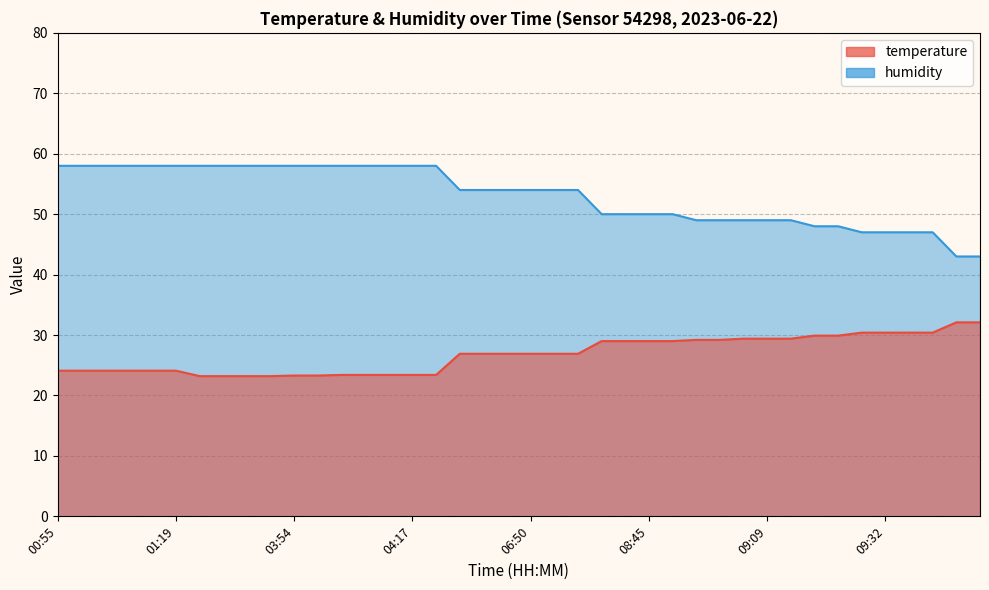

Reading left to right, what are all the values shown in this chart?

temperature: 24.1	24.1	24.1	24.1	24.1	24.1	23.2	23.2	23.2	23.2	23.3	23.3	23.4	23.4	23.4	23.4	23.4	26.9	26.9	26.9	26.9	26.9	26.9	29.0	29.0	29.0	29.0	29.2	29.2	29.4	29.4	29.4	29.9	29.9	30.4	30.4	30.4	30.4	32.1	32.1
humidity: 58.0	58.0	58.0	58.0	58.0	58.0	58.0	58.0	58.0	58.0	58.0	58.0	58.0	58.0	58.0	58.0	58.0	54.0	54.0	54.0	54.0	54.0	54.0	50.0	50.0	50.0	50.0	49.0	49.0	49.0	49.0	49.0	48.0	48.0	47.0	47.0	47.0	47.0	43.0	43.0